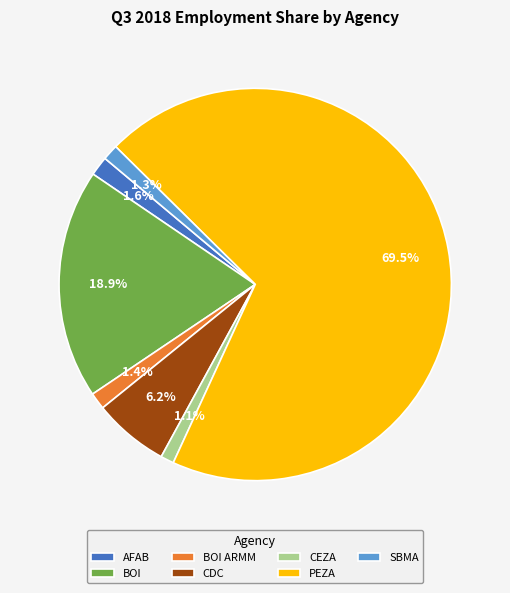

Is it true that CDC is 16% of the pie?

False